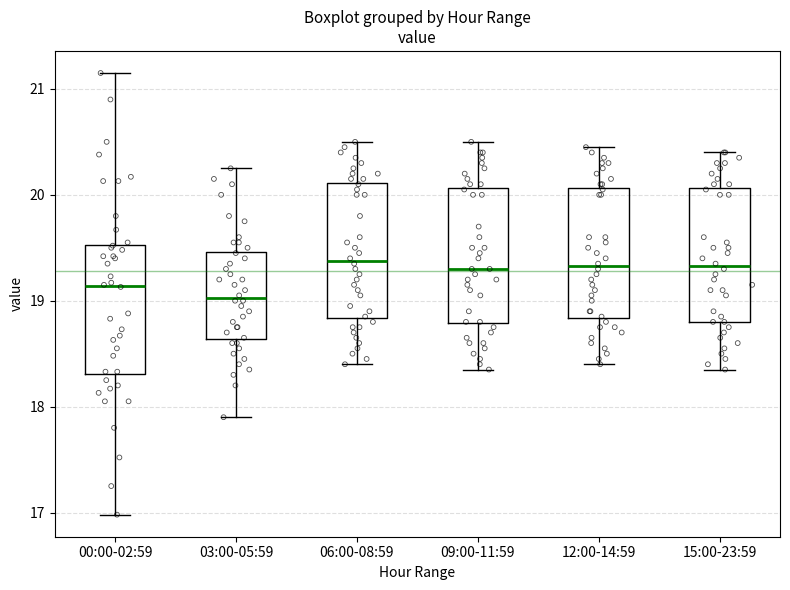

Reading left to right, transcribe this box plot: for each box, give where its median line is, the range the box spans, and where its two whiskers end, as read against the y-axis. The values are not printed on the chart, so give them approximately, as read against the axis.

00:00-02:59: median 19.1, box 18.3 to 19.5, whiskers 17.0 to 21.2
03:00-05:59: median 19.0, box 18.6 to 19.5, whiskers 17.9 to 20.3
06:00-08:59: median 19.4, box 18.8 to 20.1, whiskers 18.4 to 20.5
09:00-11:59: median 19.3, box 18.8 to 20.1, whiskers 18.4 to 20.5
12:00-14:59: median 19.3, box 18.8 to 20.1, whiskers 18.4 to 20.5
15:00-23:59: median 19.3, box 18.8 to 20.1, whiskers 18.4 to 20.4